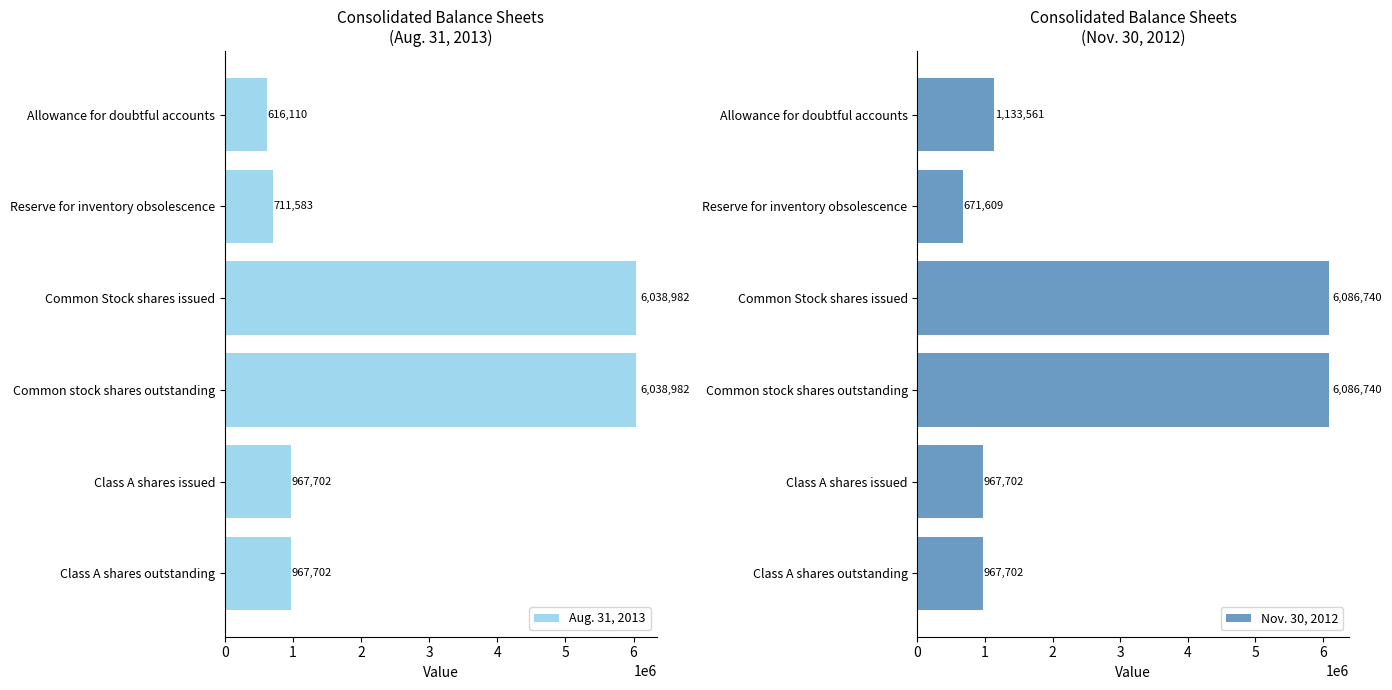

List the series in order of their peak value, lowest first.

Aug. 31, 2013, Nov. 30, 2012